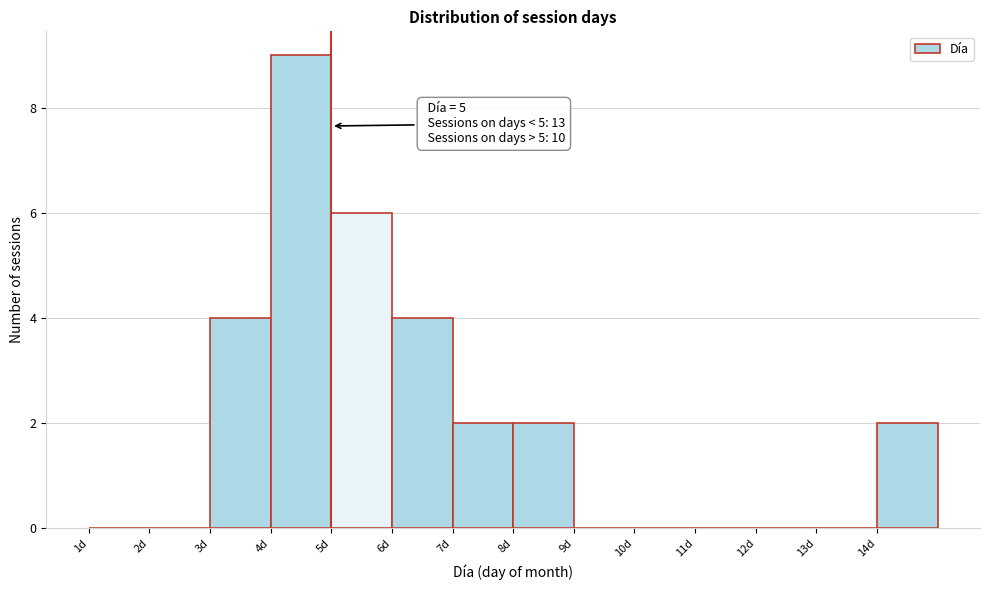

Over which range of the x-axis is the bar tallest?

4 to 5